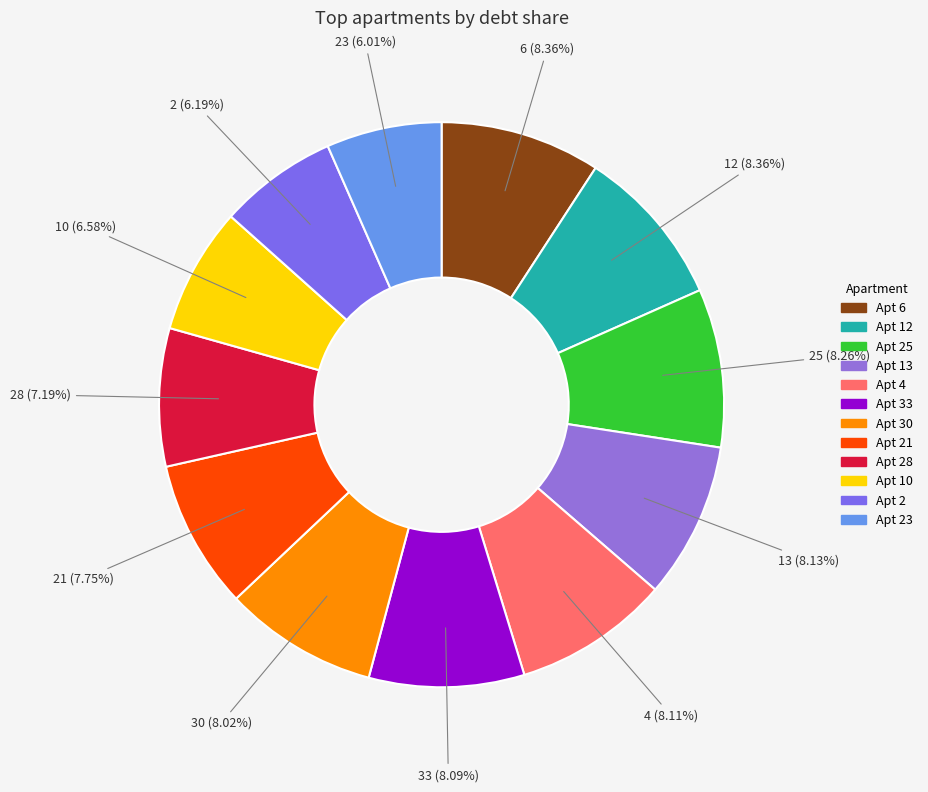

Approximately how many times larger is the value at 33 compared to 6?

1.0